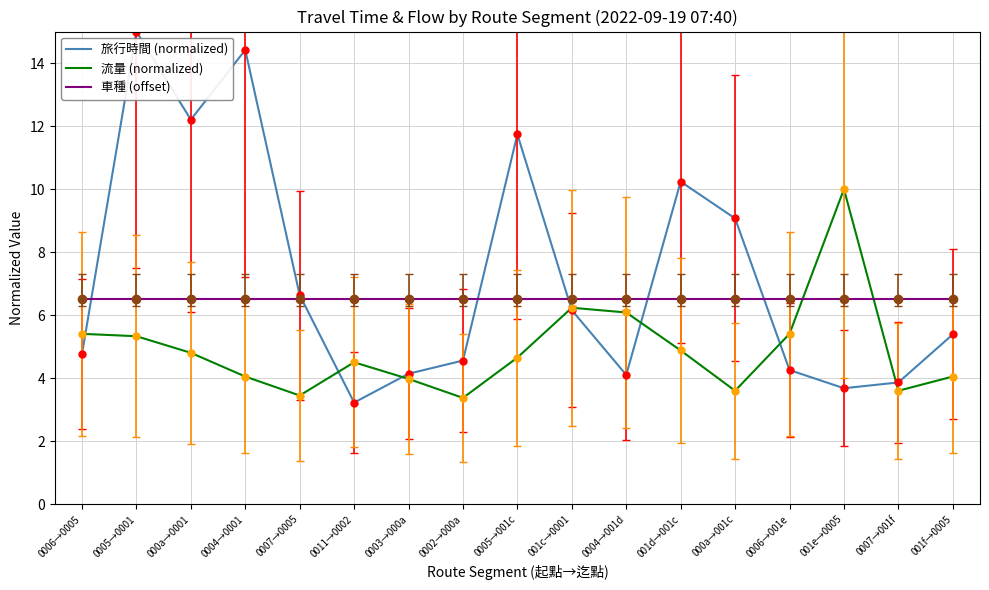

What are all the series names shown in the legend?

旅行時間 (normalized), 流量 (normalized), 車種 (offset)